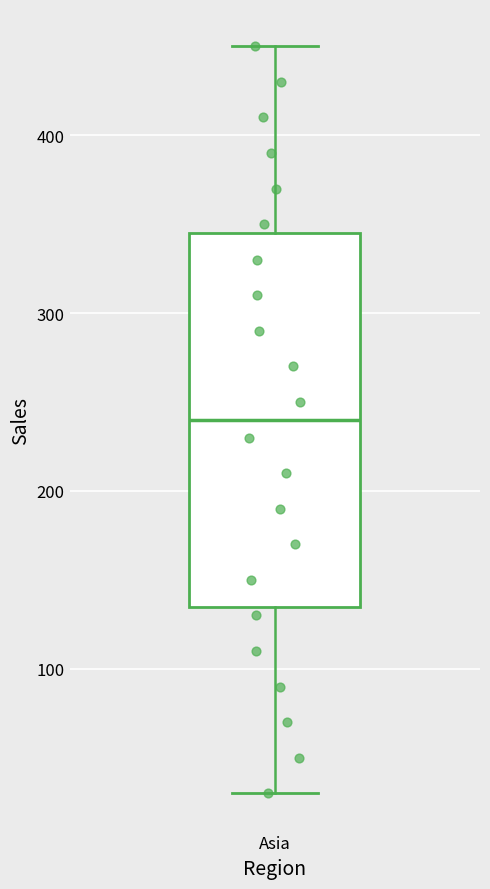

Transcribe this box plot: give where the median line is, the range the box spans, and where the two whiskers end, as read against the y-axis. The values are not printed on the chart, so give them approximately, as read against the axis.

median 240, box 140 to 350, whiskers 30 to 450